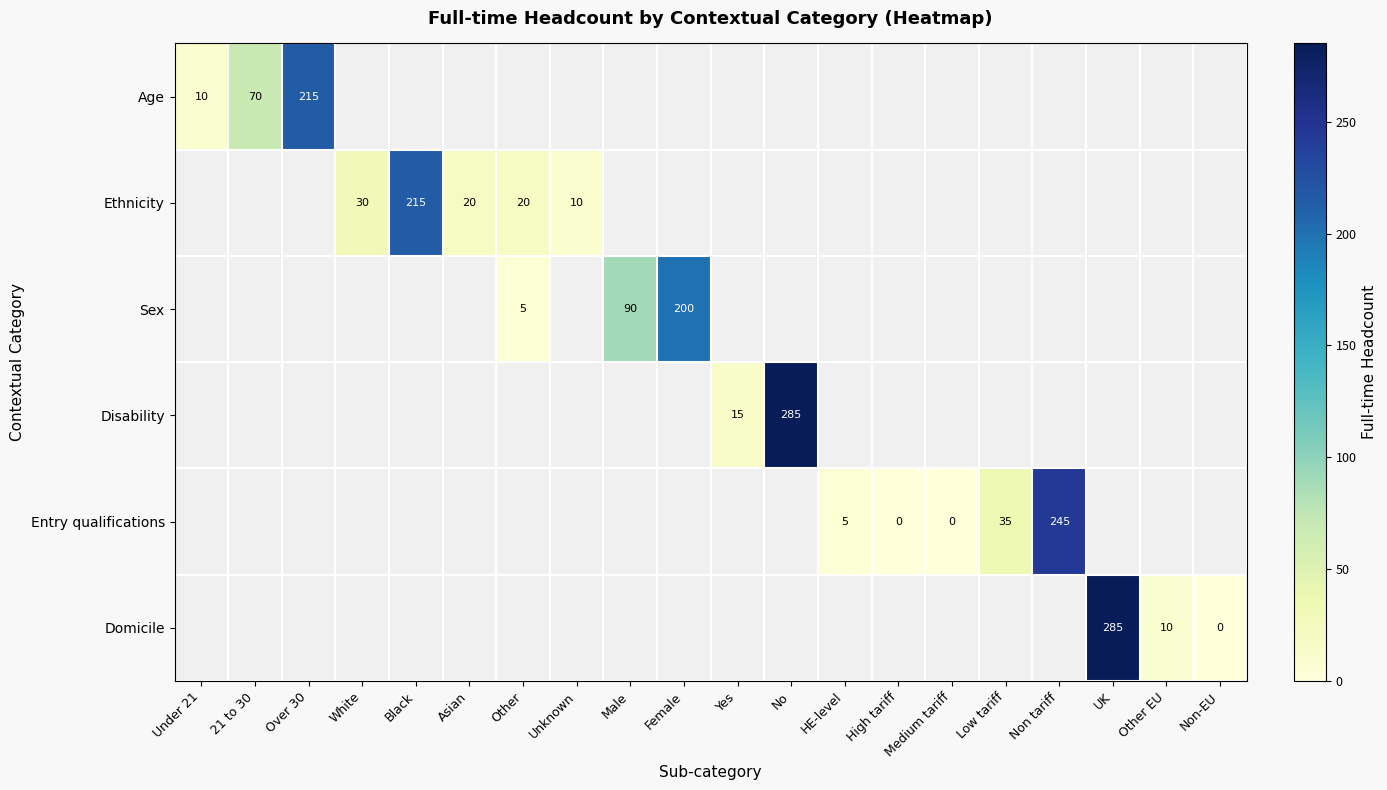

The value of Sex at Other is 5. True or false?

True